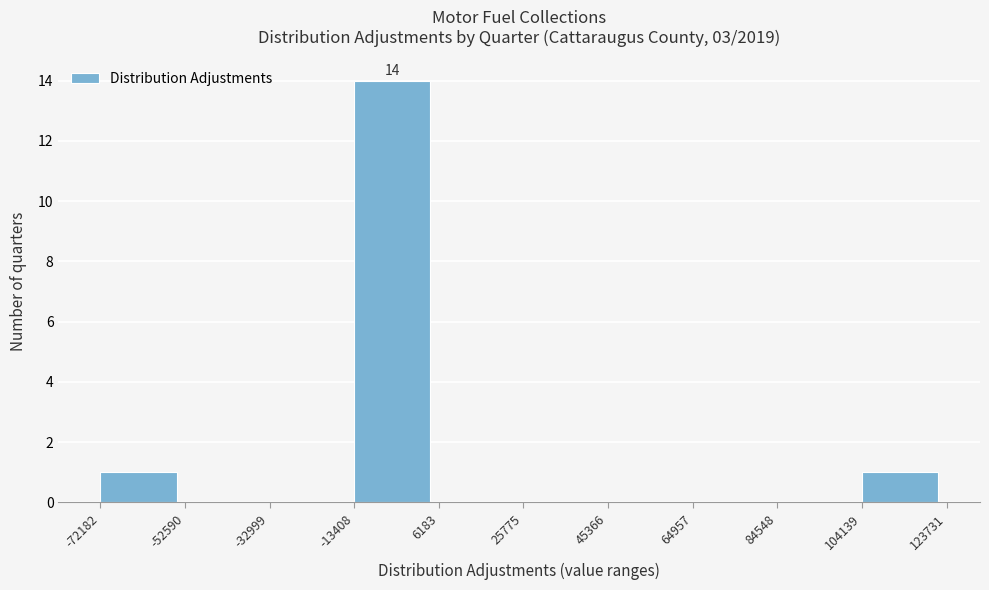

Over which range of the x-axis is the bar tallest?

-13408 to 6183